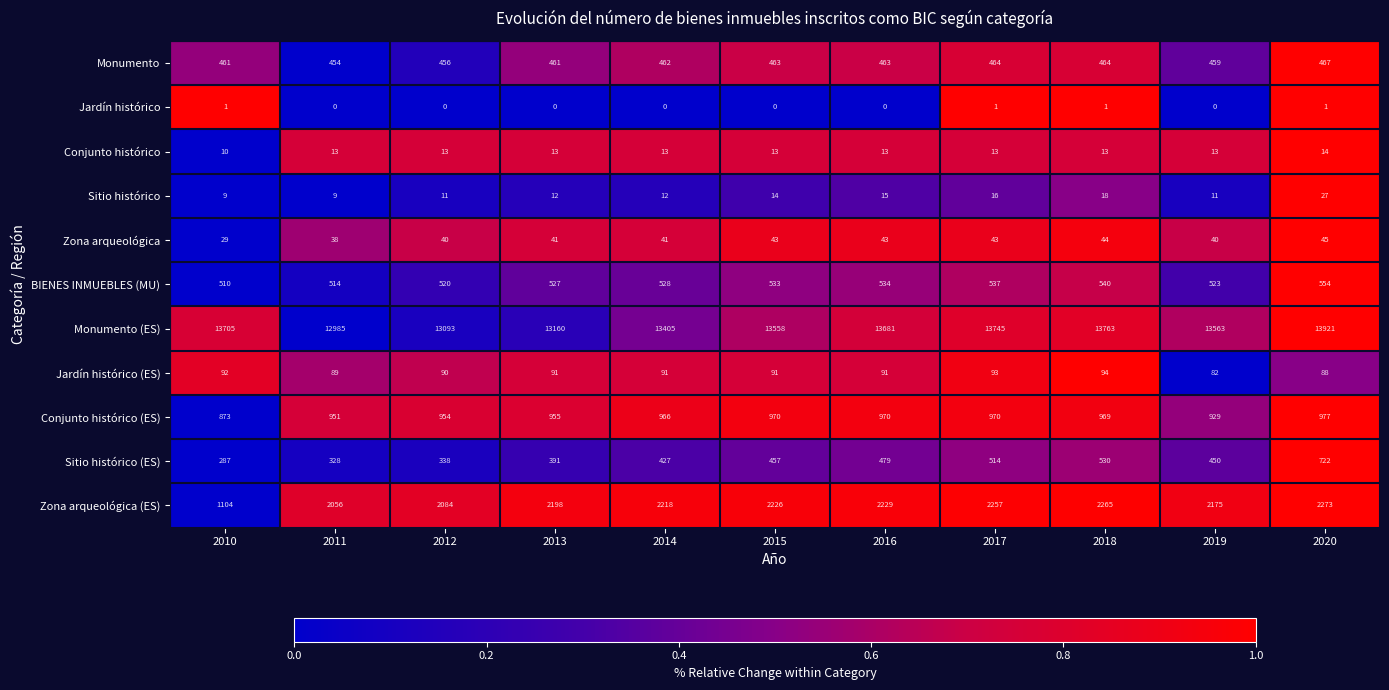

How many data points does each series have?

11